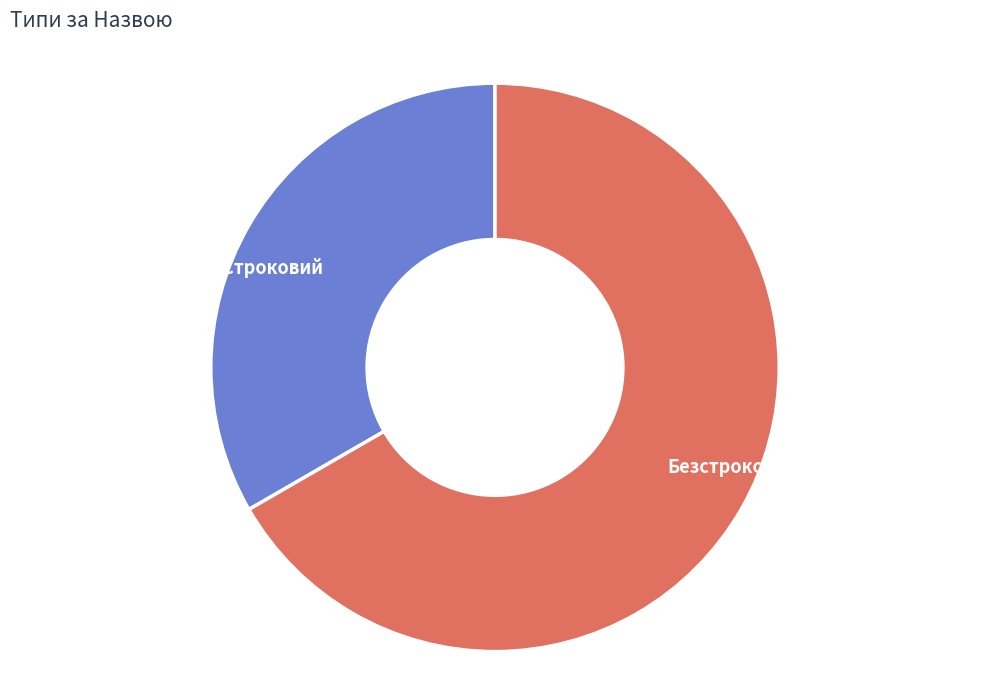

Which has a higher value, Строковий or Безстроковий?

Безстроковий